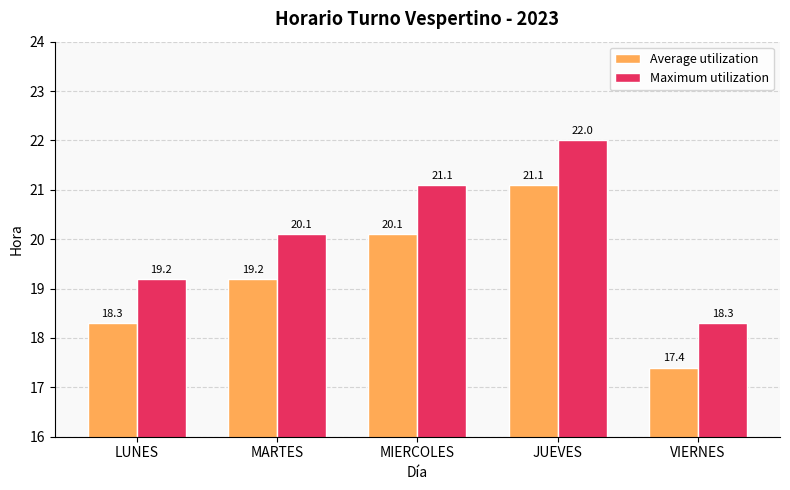

How many bars are there in each group?

2